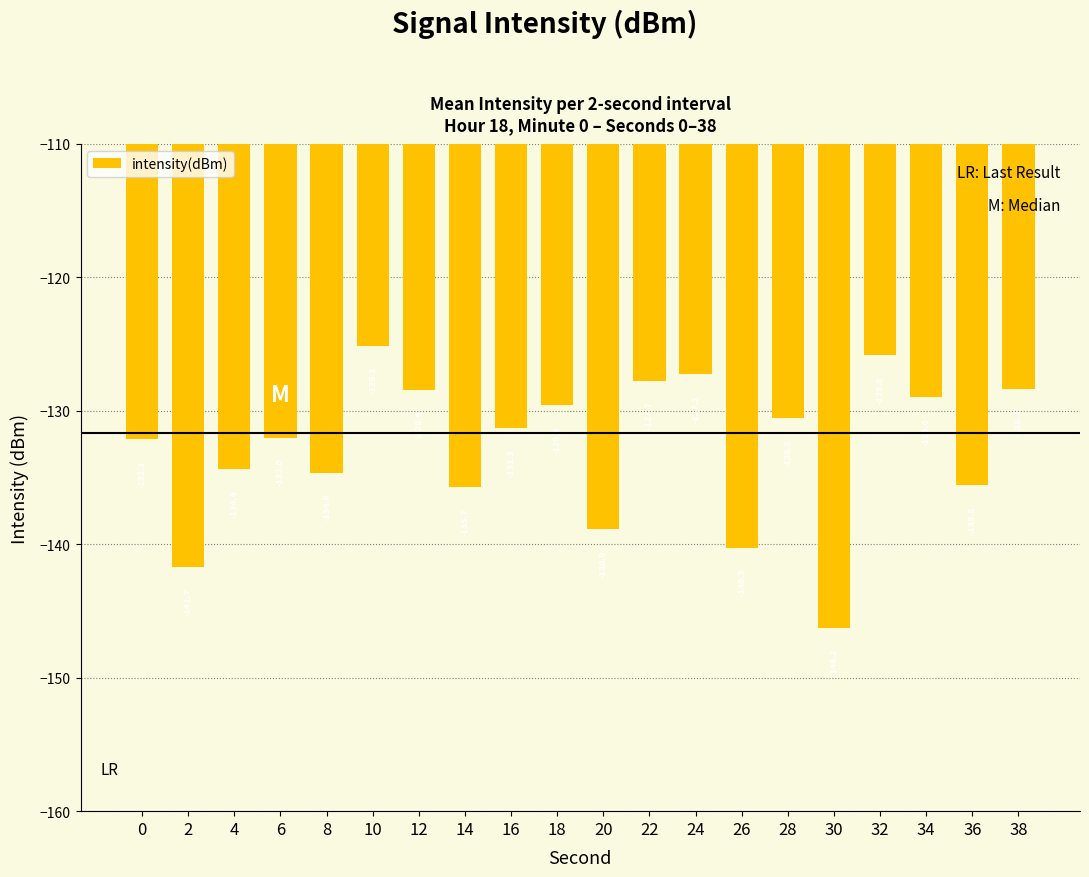

Which label corresponds to the largest value in the chart?

10